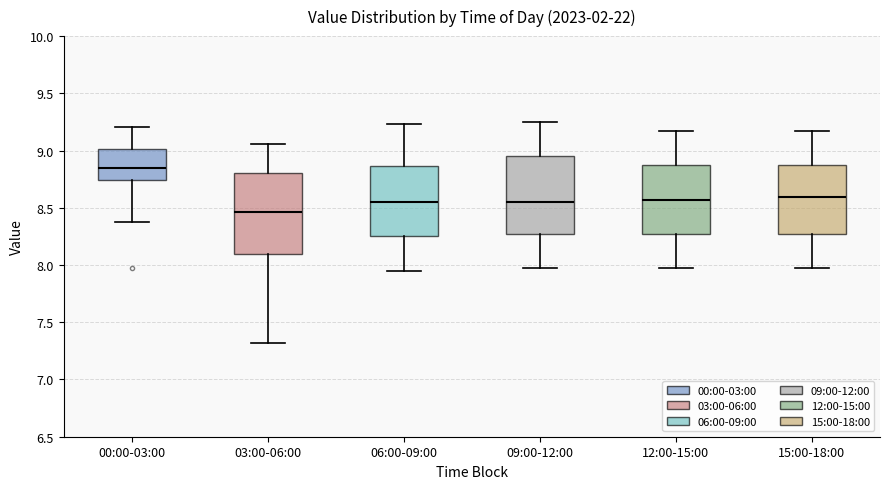

Reading left to right, transcribe this box plot: for each box, give where its median line is, the range the box spans, and where its two whiskers end, as read against the y-axis. The values are not printed on the chart, so give them approximately, as read against the axis.

00:00-03:00: median 8.85, box 8.75 to 9.00, whiskers 8.40 to 9.20
03:00-06:00: median 8.45, box 8.10 to 8.80, whiskers 7.30 to 9.05
06:00-09:00: median 8.55, box 8.25 to 8.85, whiskers 7.95 to 9.25
09:00-12:00: median 8.55, box 8.25 to 8.95, whiskers 7.95 to 9.25
12:00-15:00: median 8.55, box 8.25 to 8.85, whiskers 7.95 to 9.15
15:00-18:00: median 8.60, box 8.25 to 8.85, whiskers 7.95 to 9.15